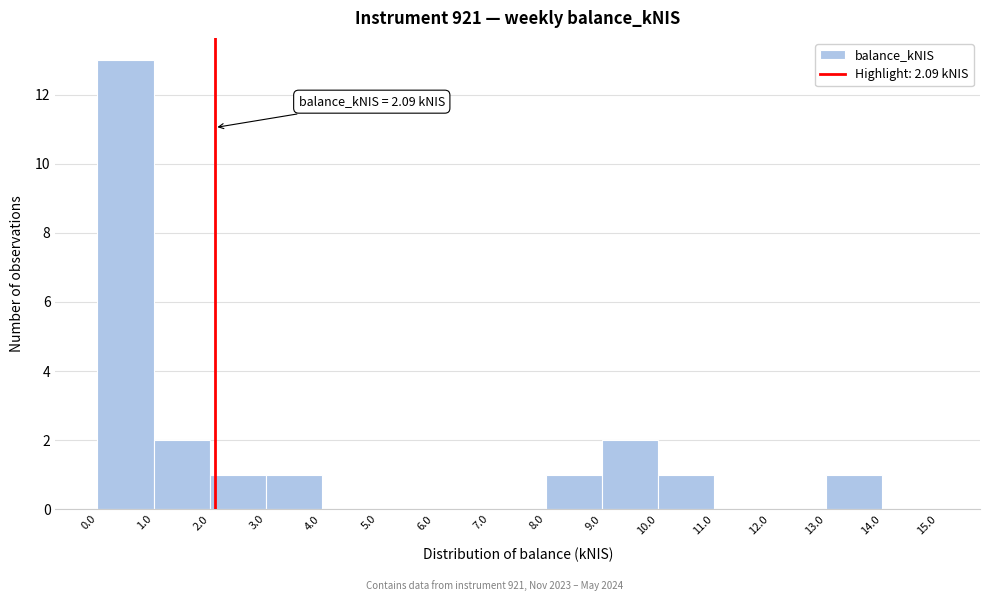

Which range on the x-axis has the tallest bar?

0.0 to 1.0